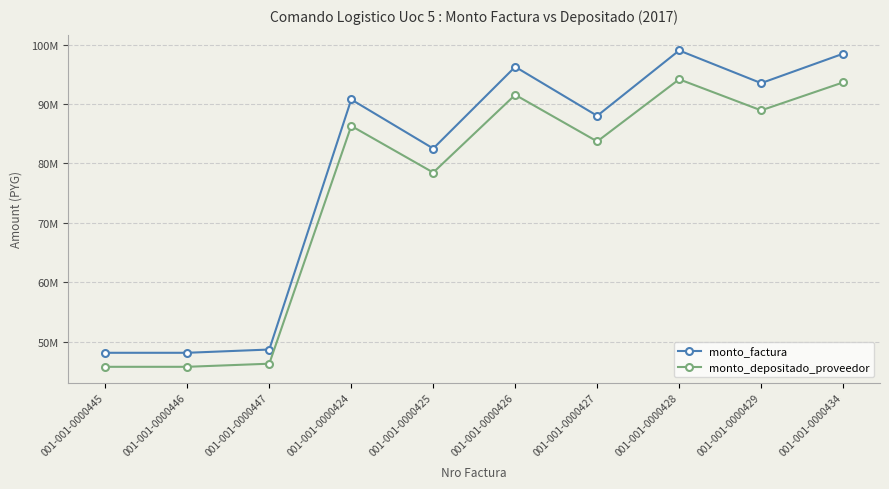

What are all the series names shown in the legend?

monto_factura, monto_depositado_proveedor